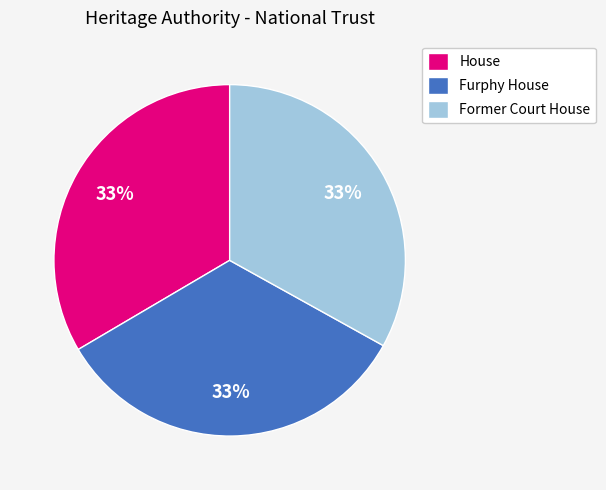

To the nearest percent, what is the combined percentage of House and Furphy House?

67%